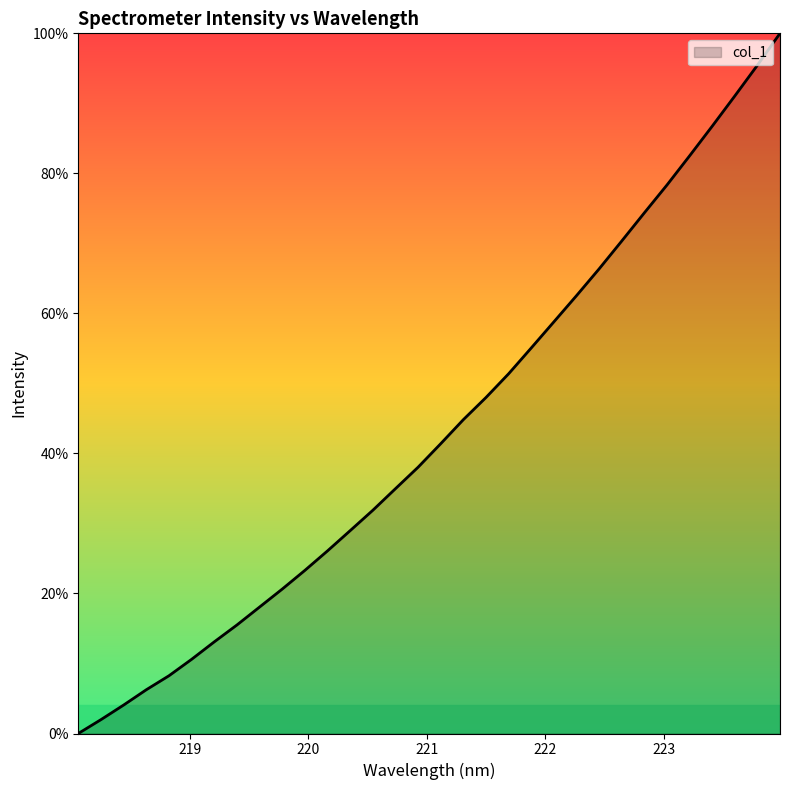

Does the chart display data point markers on the line(s)?

No